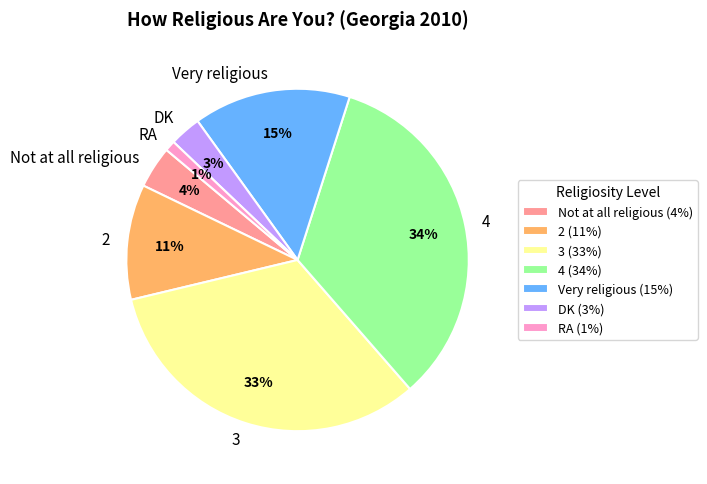

Which has a higher value, Not at all religious or DK?

Not at all religious